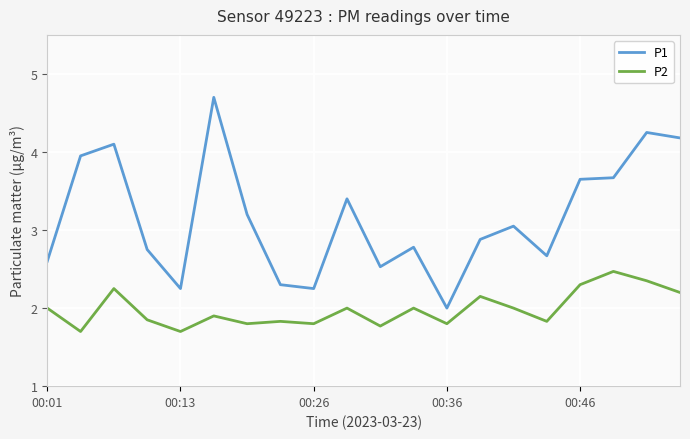

What is the greatest value displayed?

4.7